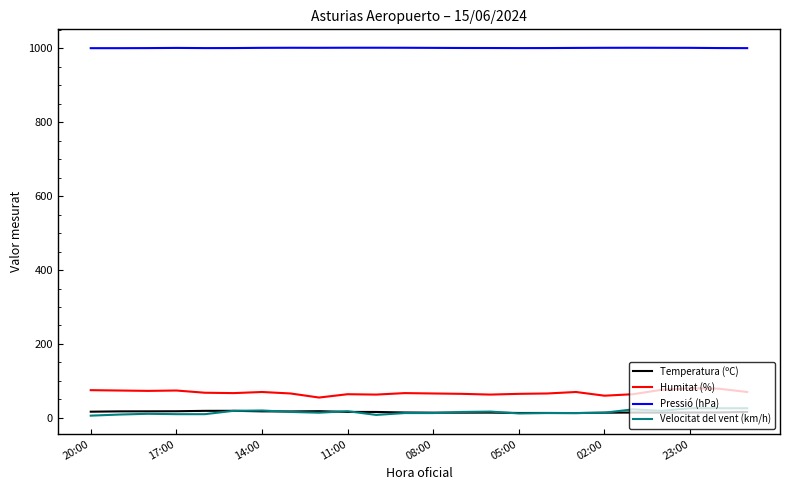

What is the greatest value displayed?

1001.5